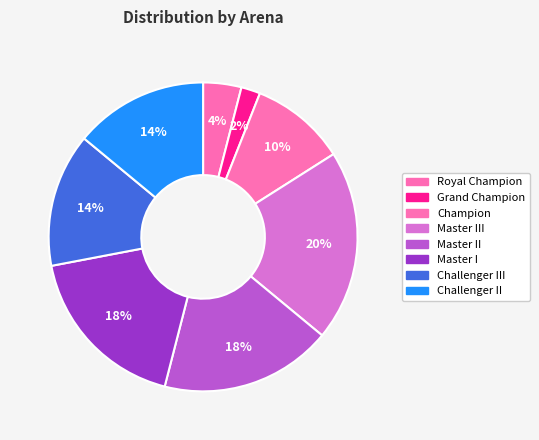

Count the number of slices in the pie.

8